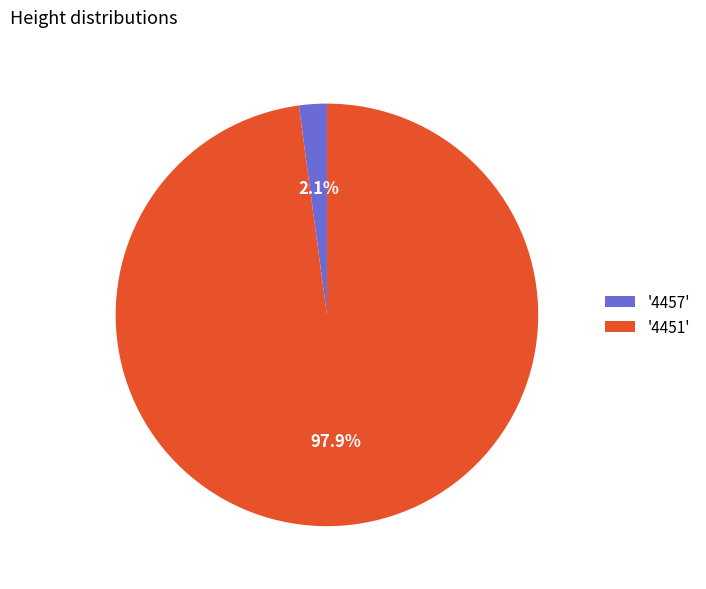

Combined, do '4457' and '4451' account for over 50%?

Yes